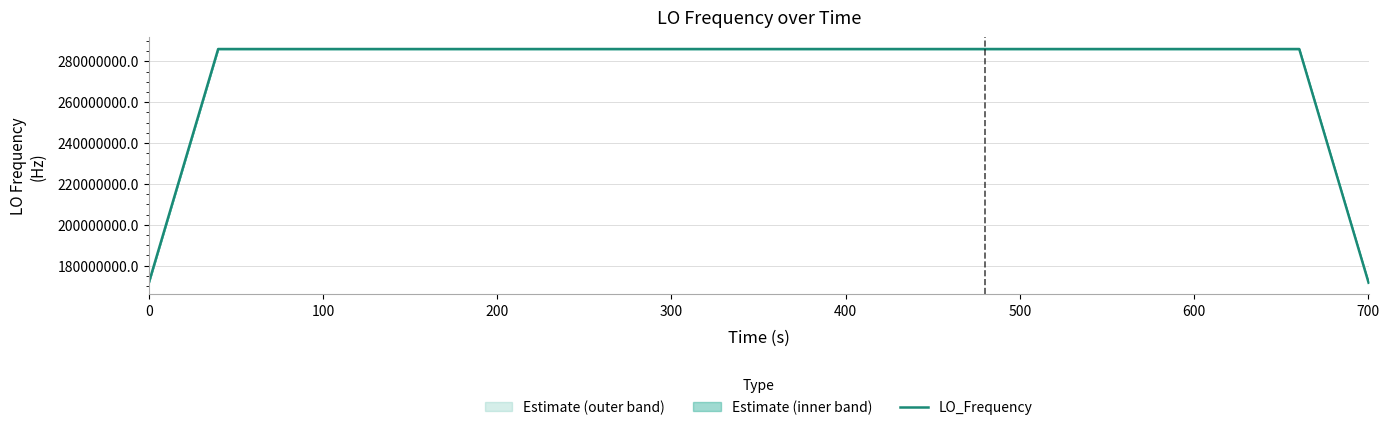

What is the sum of all values?

11098623599.5